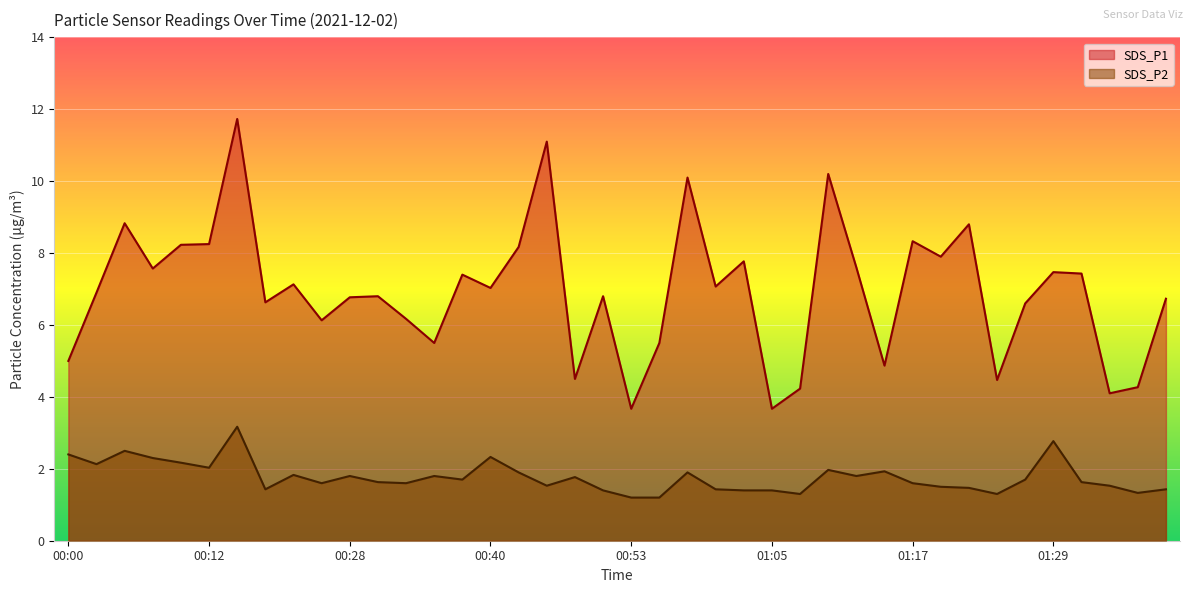

The SDS_P1 series shows 8.8 at 00:05. True or false?

True